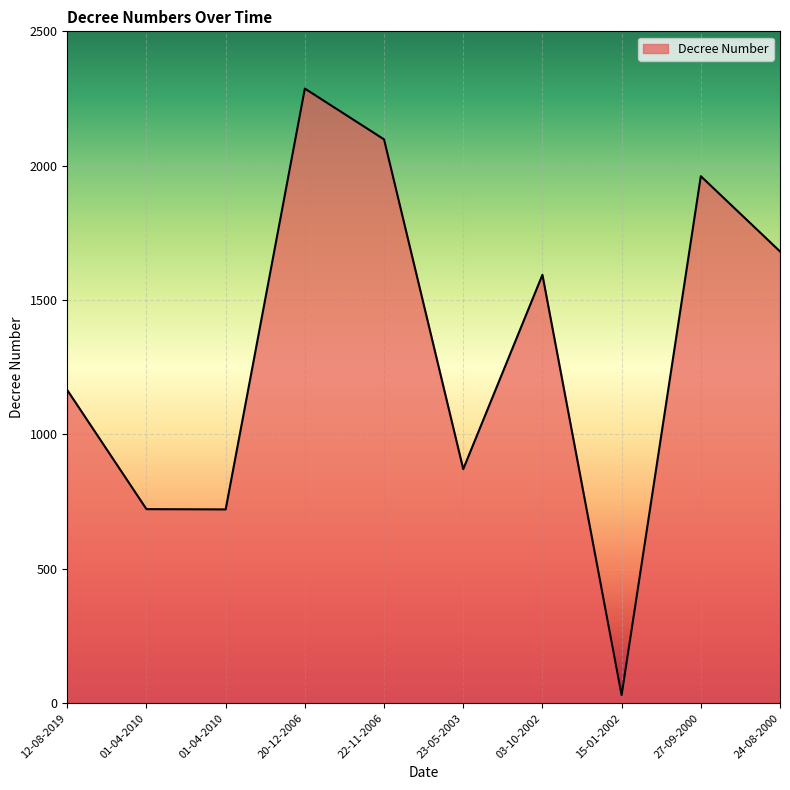

Is this an area chart (filled region under the line)?

Yes